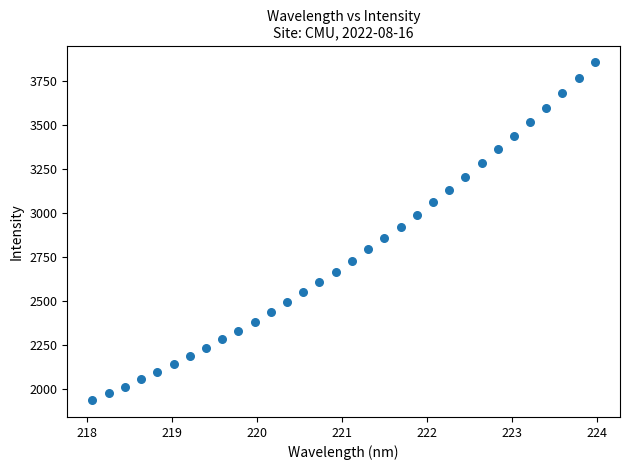

What is the range of Y values (max minus min)?

1919.2